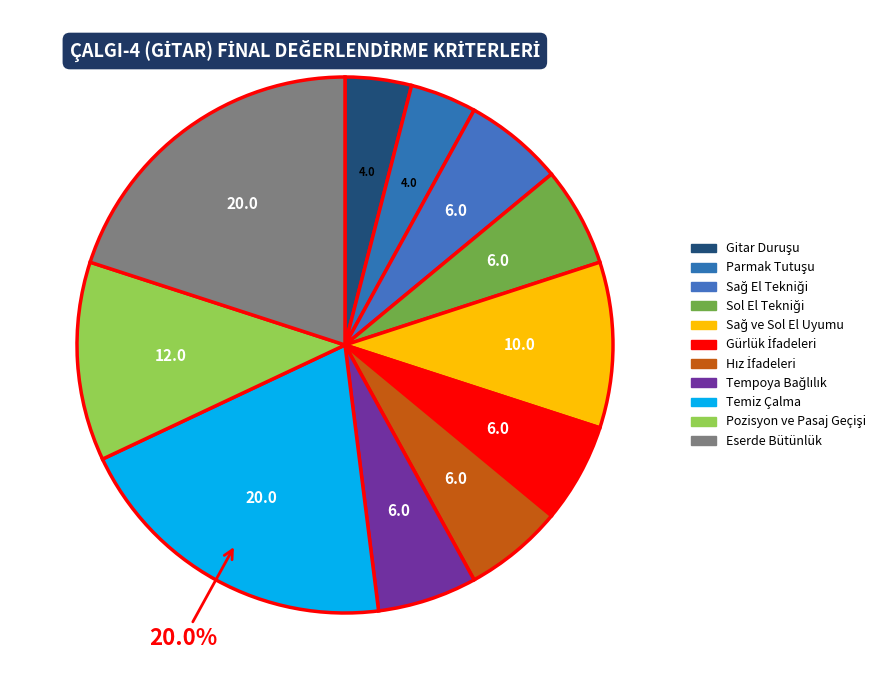

How many segments does this pie chart have?

11